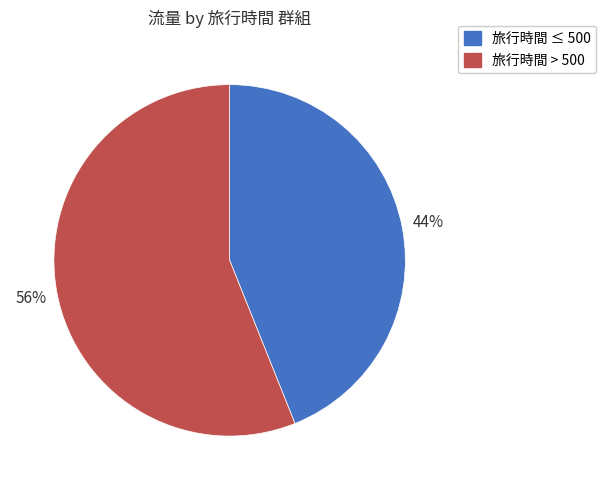

Rank the categories by value from highest to lowest.

旅行時間 > 500, 旅行時間 ≤ 500